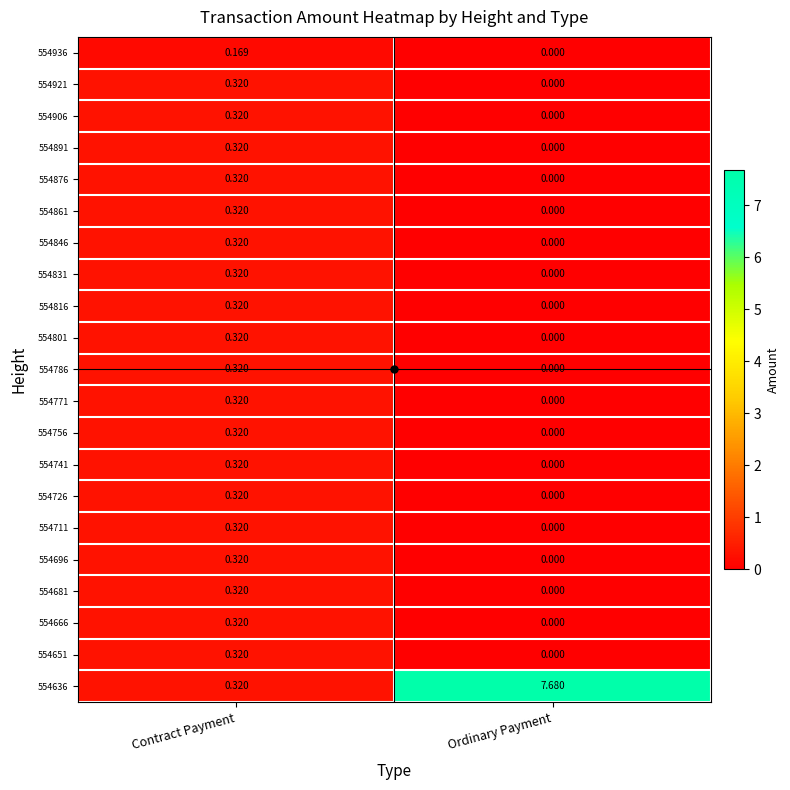

Which category has the lowest value in the 554636 series?

Contract Payment